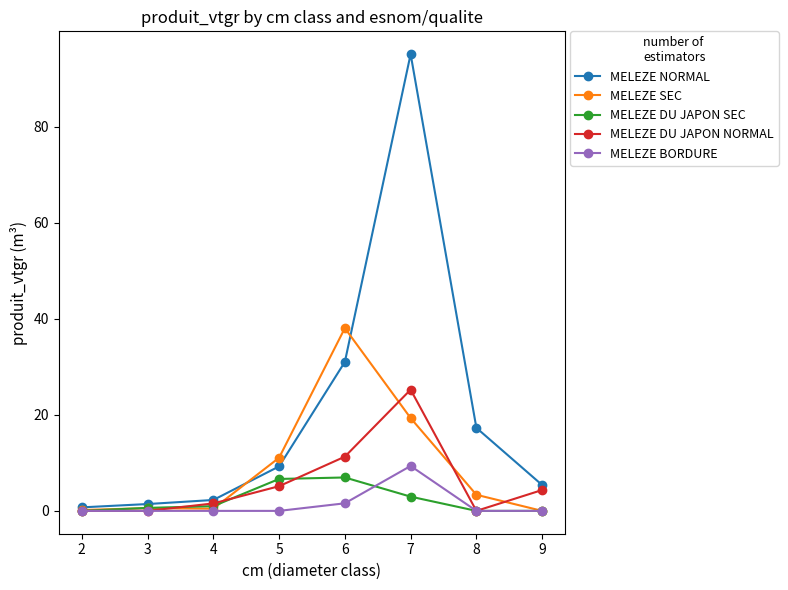

How many series are shown in this chart?

5